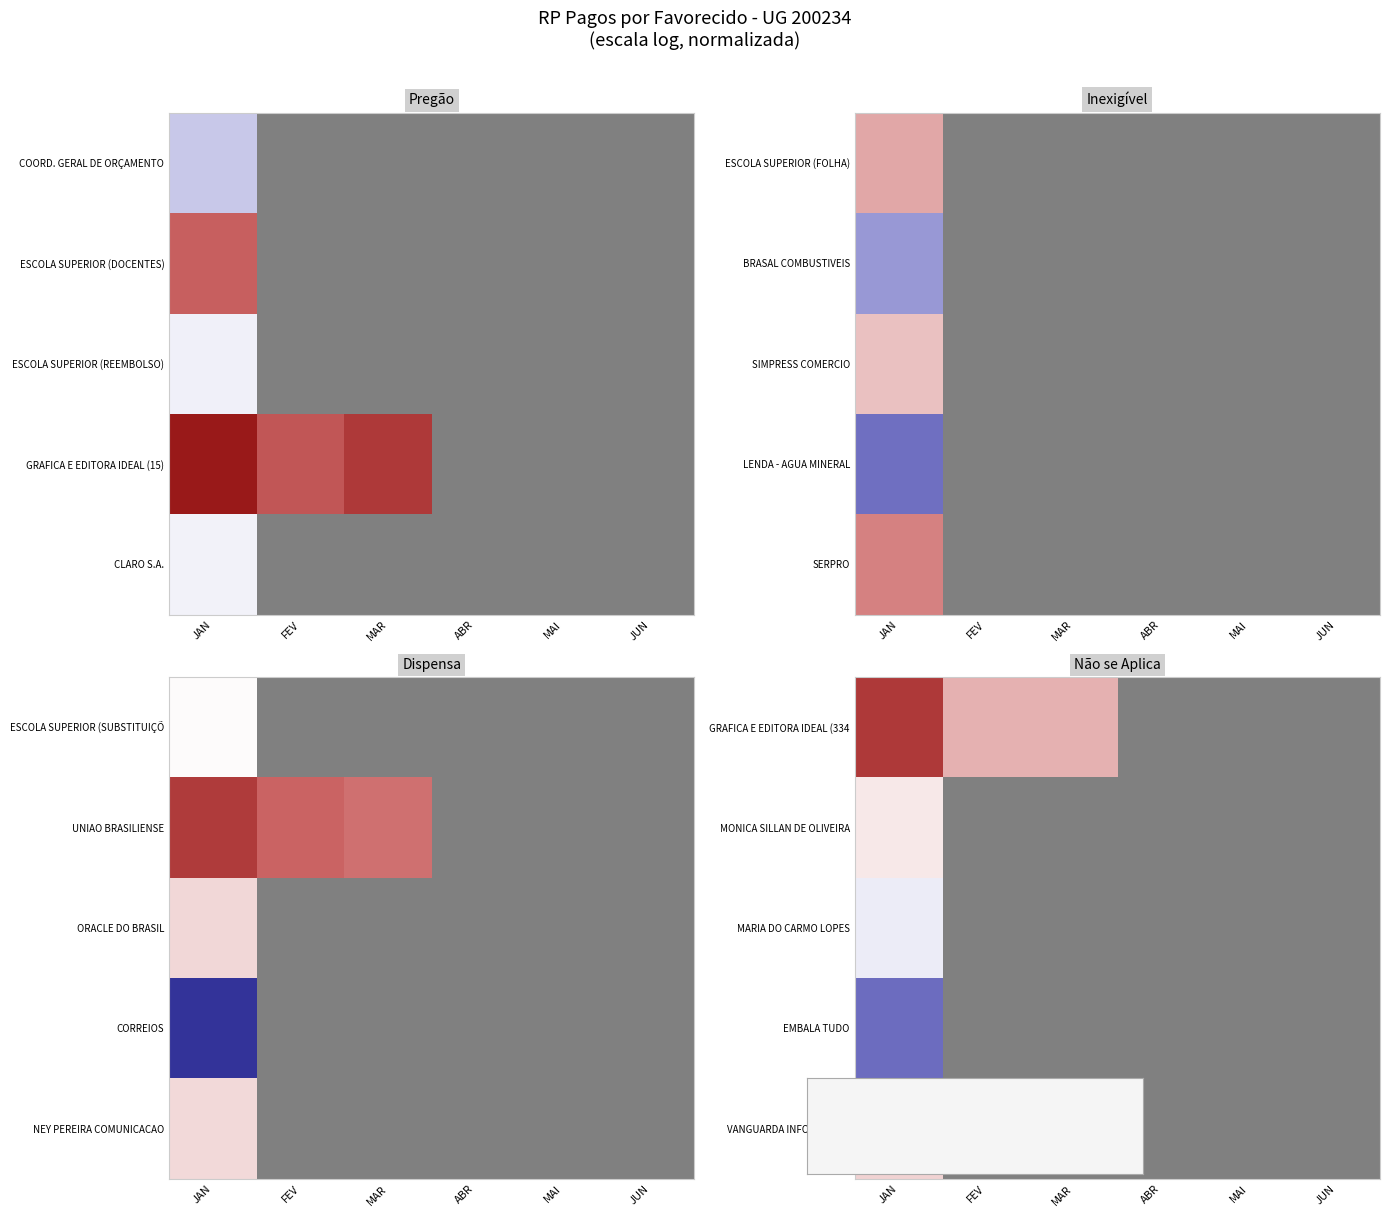

Which has a higher value, ABR or JUN?

JUN